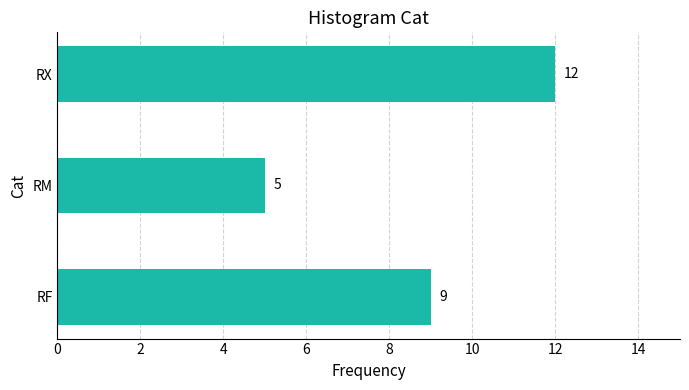

Reading top to bottom, transcribe all the data shown in this chart.

12	5	9